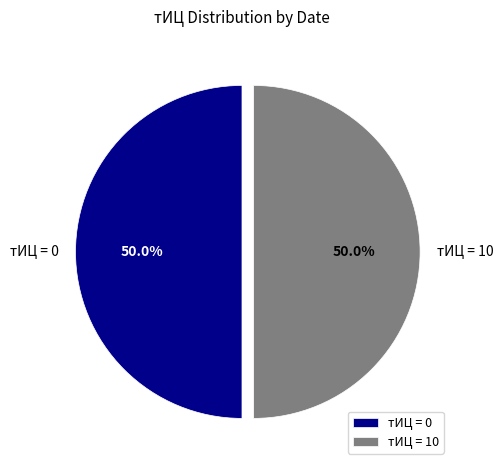

To the nearest percent, what is the difference between the largest and smallest slice percentages?

0%